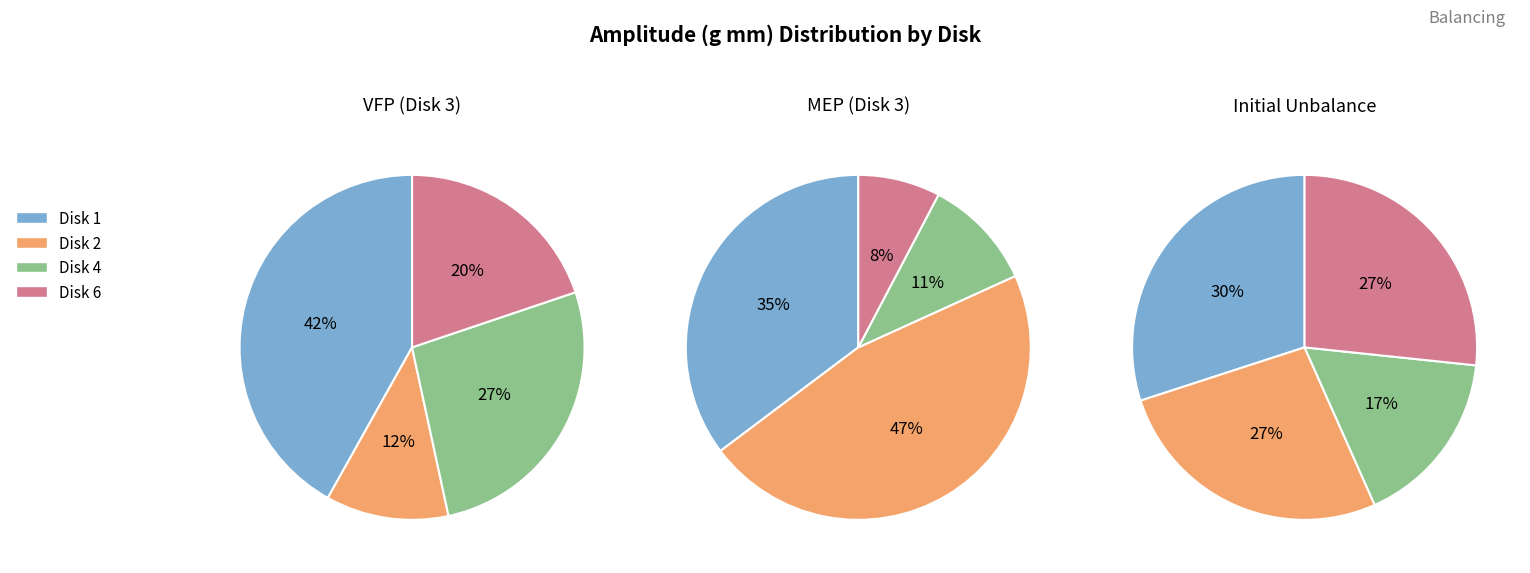

What portion of the pie excludes Disk 2?

73.3%